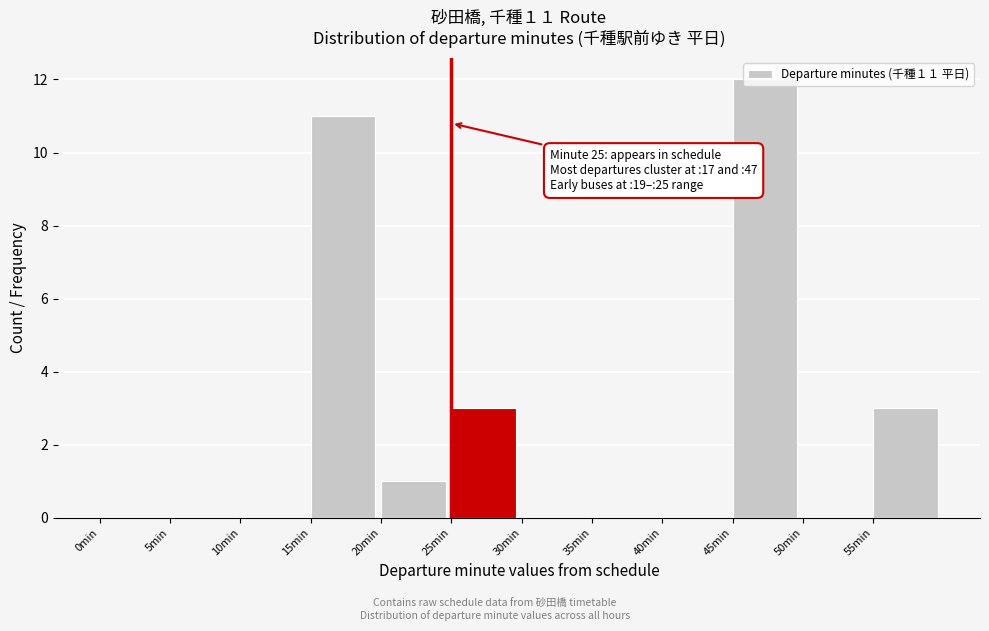

Over which range of the x-axis is the bar tallest?

45 to 50